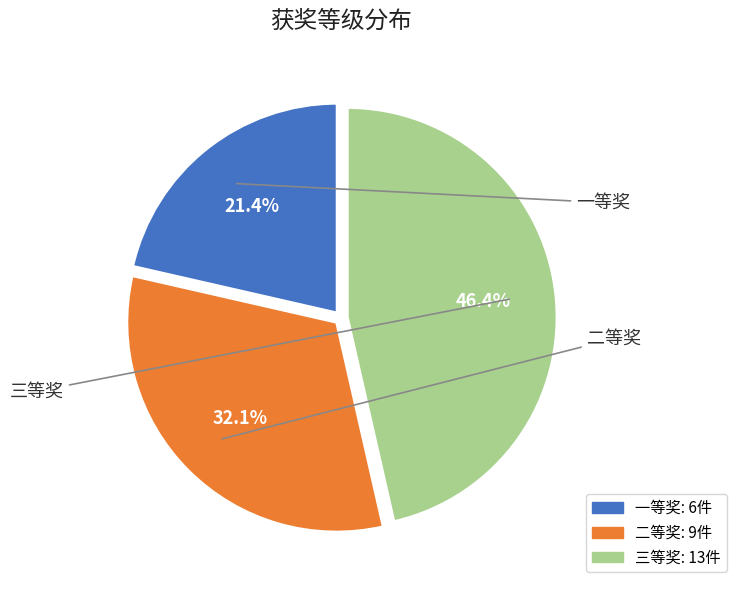

What percentage is the 二等奖 slice, to the nearest percent?

32%